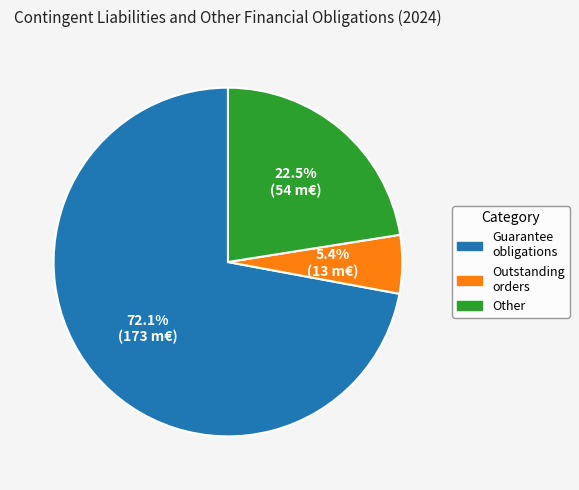

Is there a majority slice in this chart?

Yes